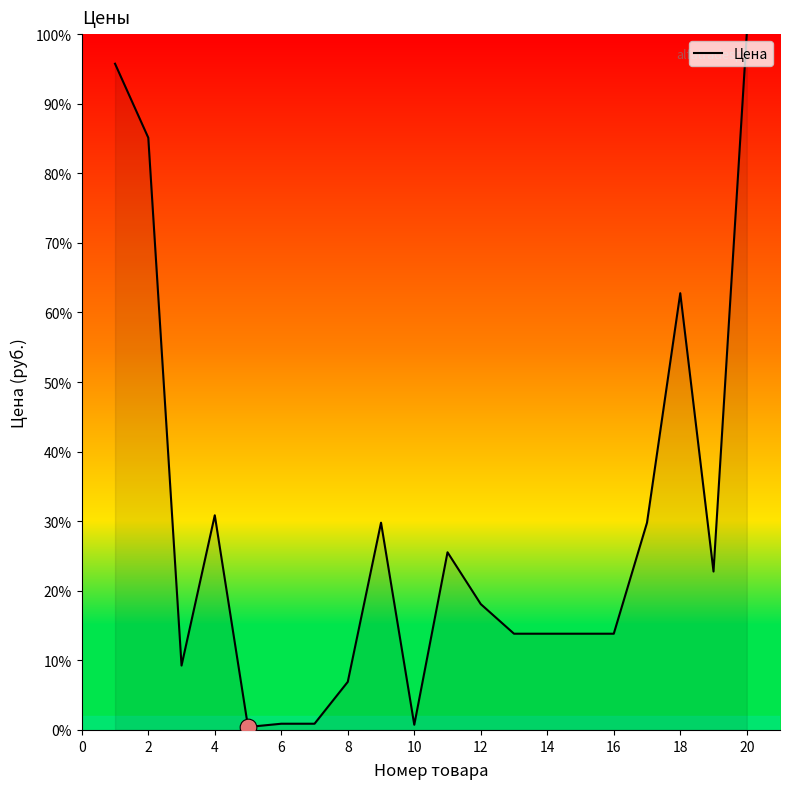

What is the difference between the maximum and minimum values?

99.6